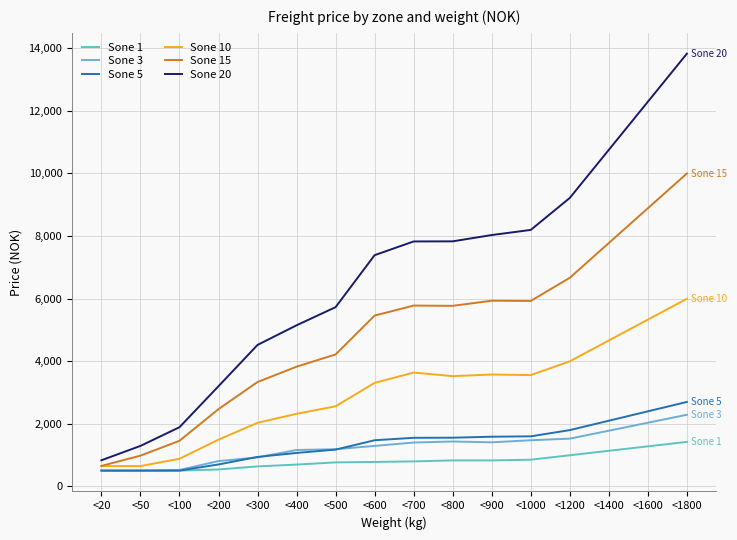

How many lines are shown in the chart?

6